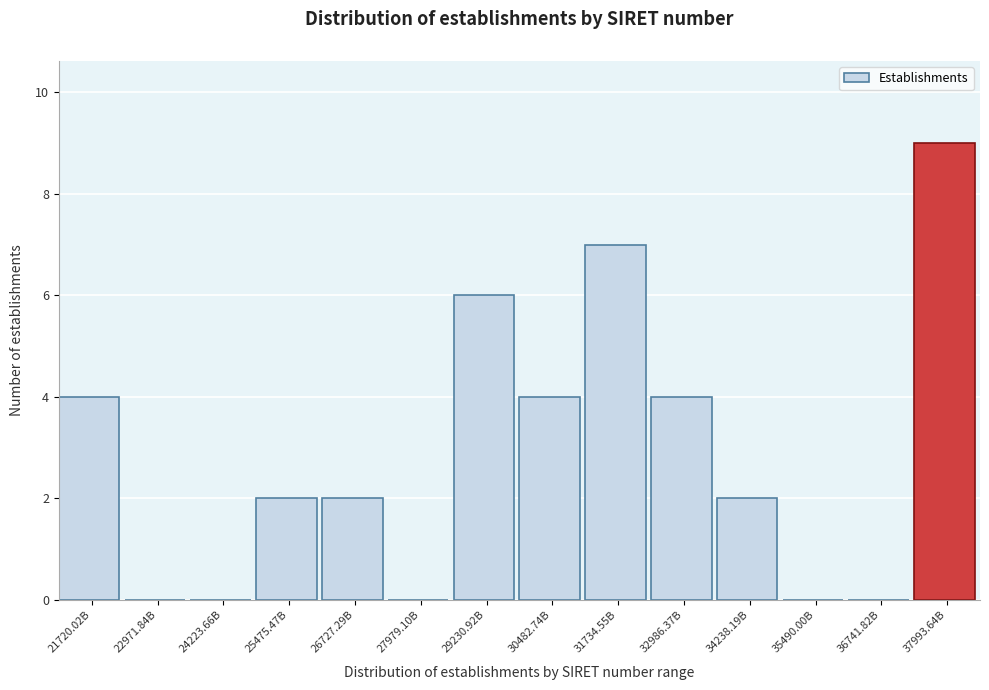

Reading left to right, list all the values displayed in this chart.

21720.02B=4	22971.84B=0	24223.66B=0	25475.47B=2	26727.29B=2	27979.10B=0	29230.92B=6	30482.74B=4	31734.55B=7	32986.37B=4	34238.19B=2	35490.00B=0	36741.82B=0	37993.64B=9